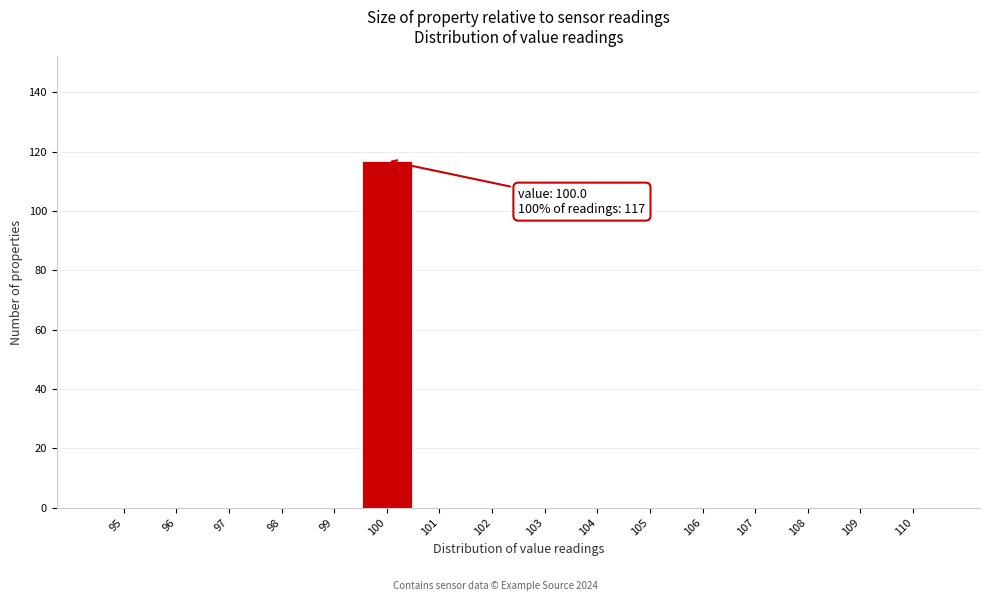

Which range on the x-axis has the tallest bar?

99.5 to 100.5